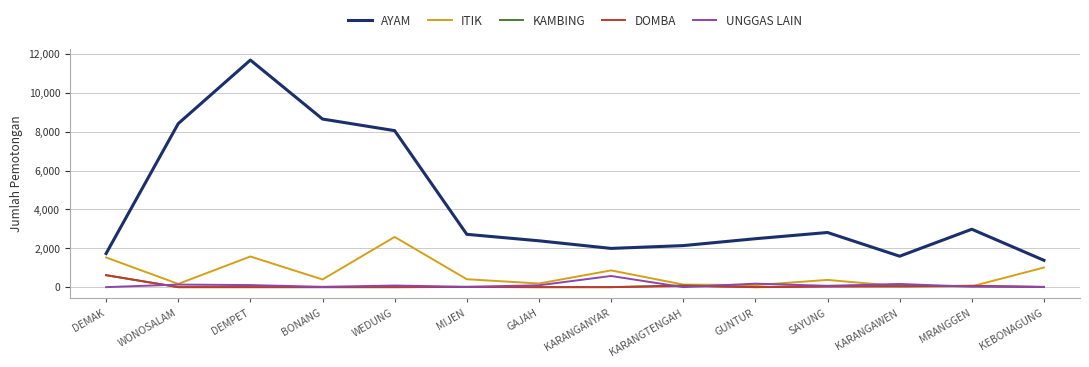

How many lines are shown in the chart?

5